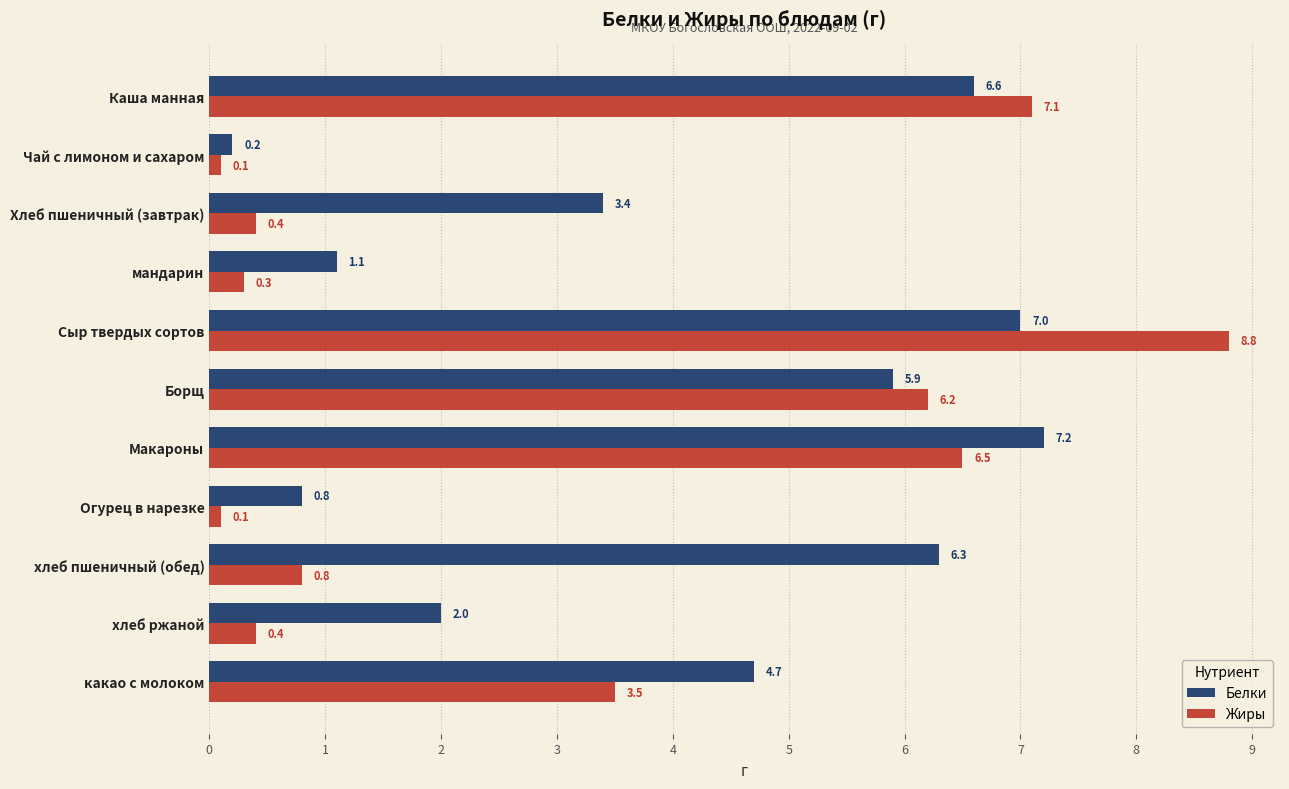

What is the difference between the highest and lowest values at Борщ?

0.3